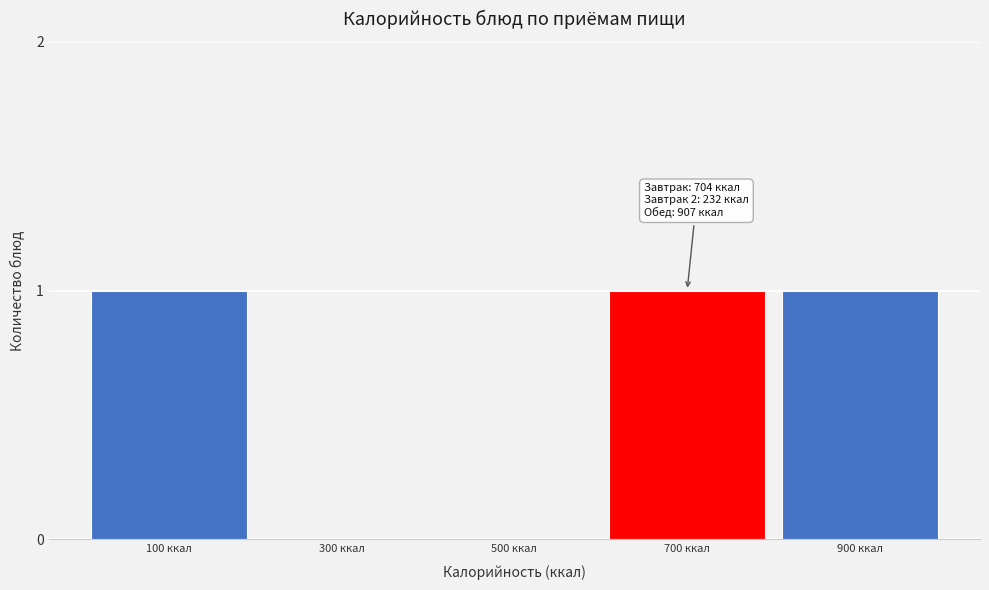

Reading right to left, extract all data points from this chart.

900 ккал=1	700 ккал=1	500 ккал=0	300 ккал=0	100 ккал=1